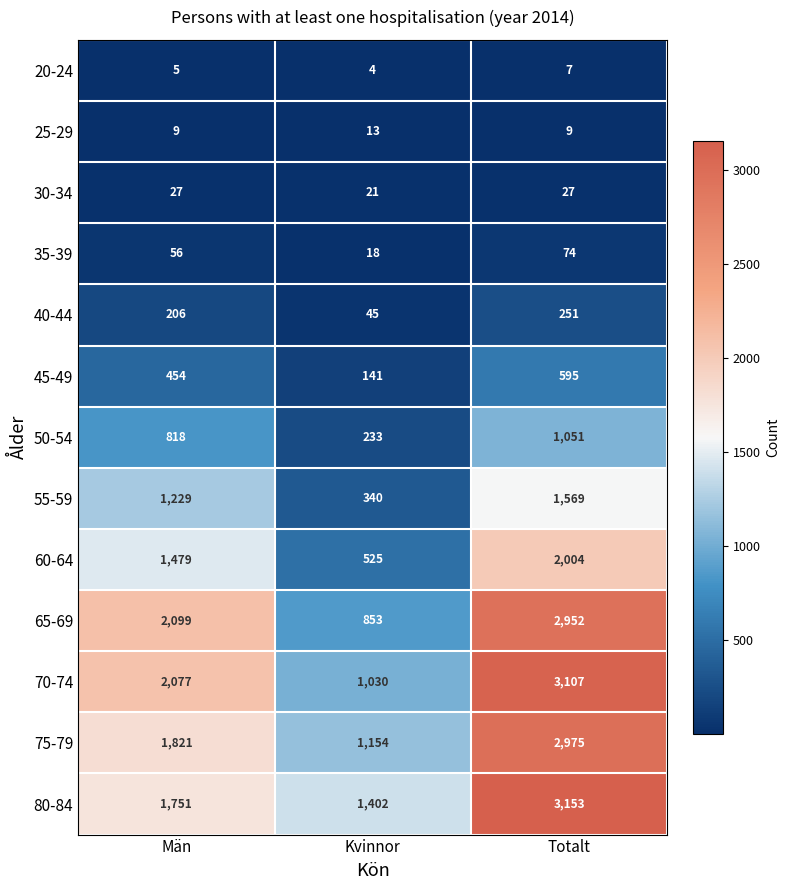

What is the difference between the maximum and minimum values in the 40-44 series?

206